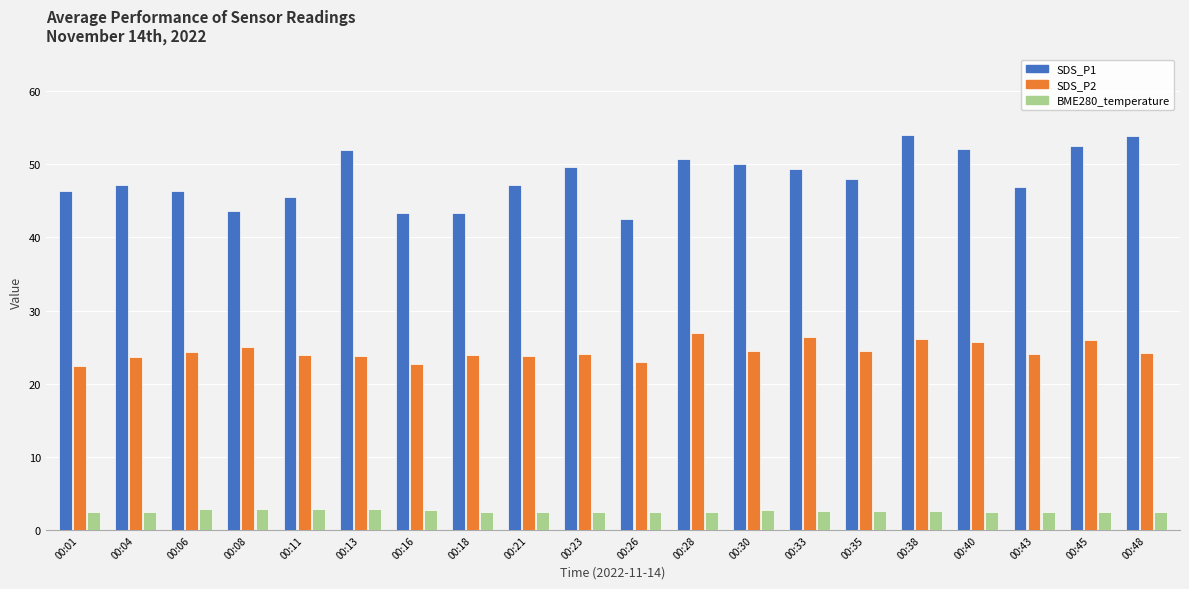

True or false: BME280_temperature has a value of 2.5 at 00:26.

True